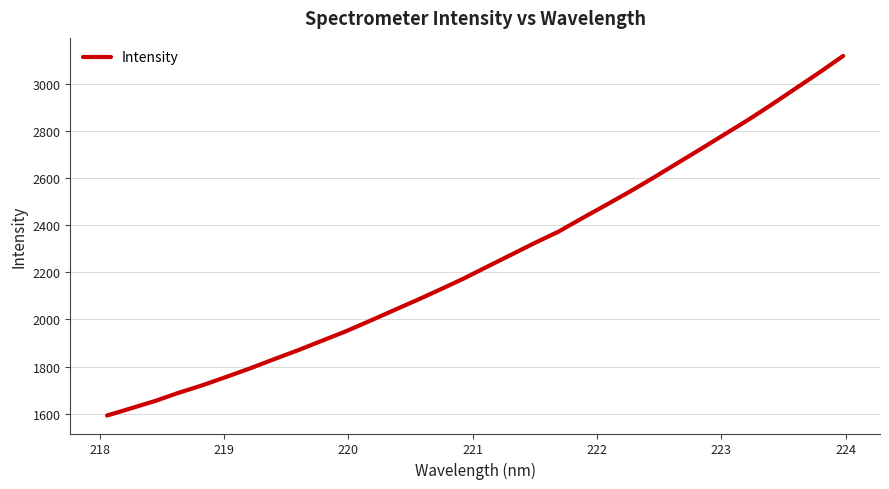

What is the greatest value displayed?

3119.2